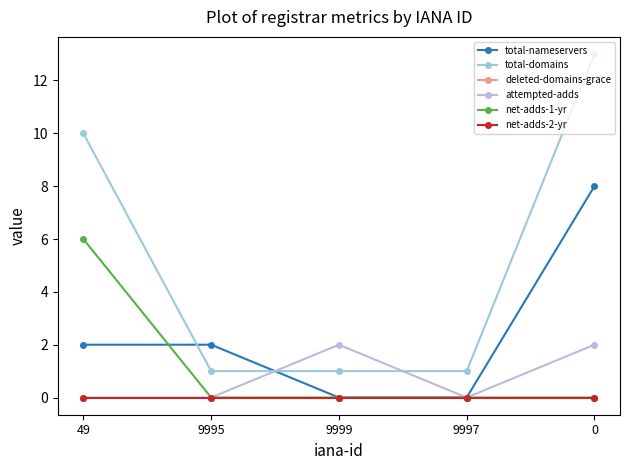

Rank the series at 9999 from lowest to highest value.

total-nameservers, deleted-domains-grace, net-adds-1-yr, net-adds-2-yr, total-domains, attempted-adds